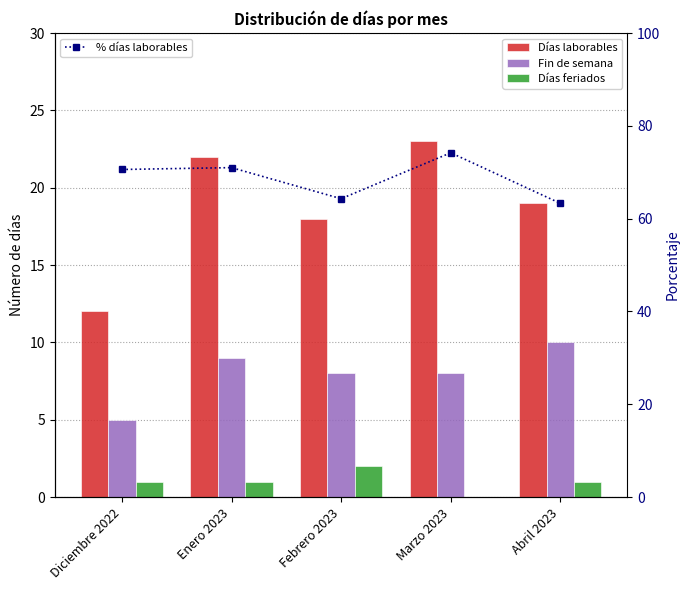

At which label is Días feriados closest to 1?

Diciembre 2022